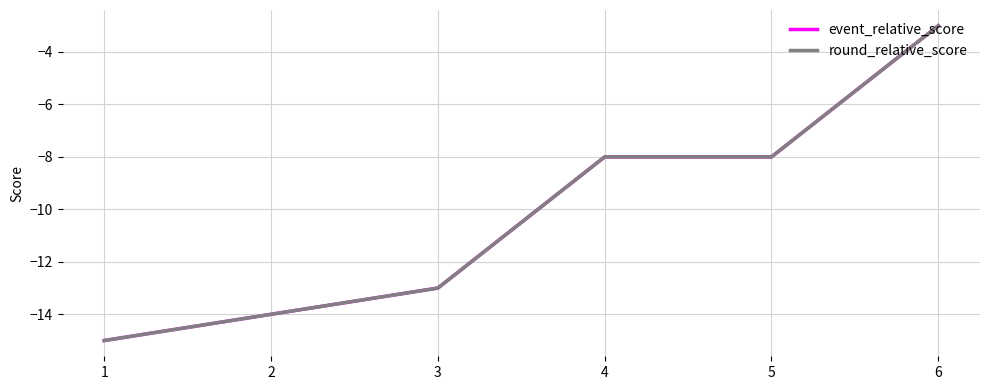

Does the chart have visible grid lines?

Yes